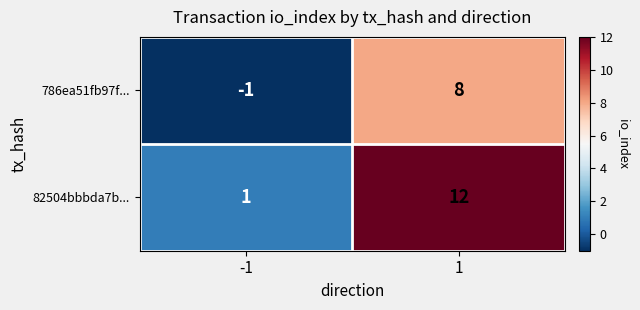

List the series in order of their overall mean, lowest first.

786ea51fb97f..., 82504bbbda7b...